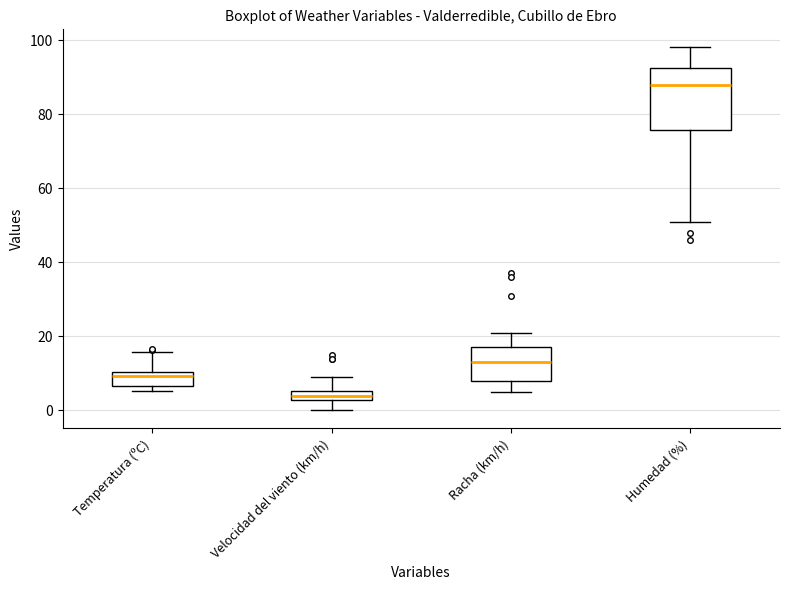

Where does the lower whisker of the box for Racha (km/h) end on the y-axis? The values are not printed on the chart, so give them approximately, as read against the axis.

6